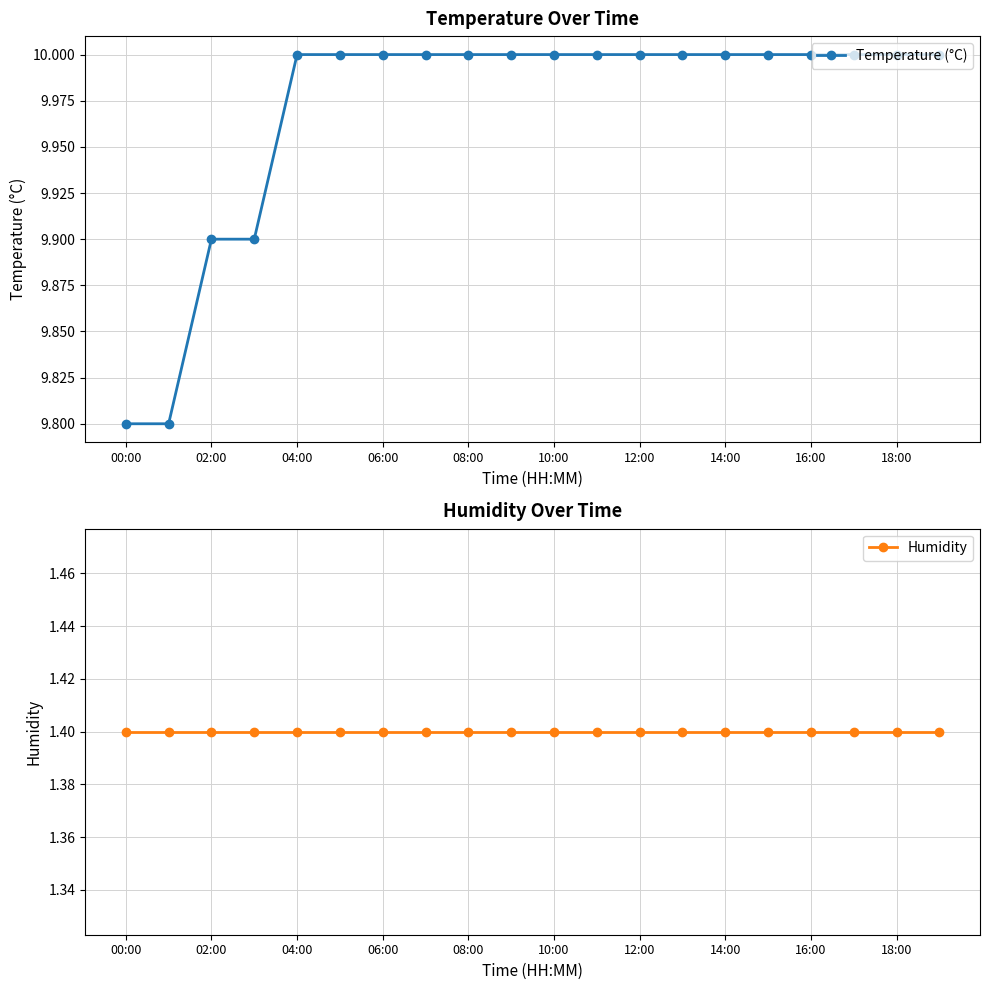

What is the minimum value for Temperature (°C)?

9.8